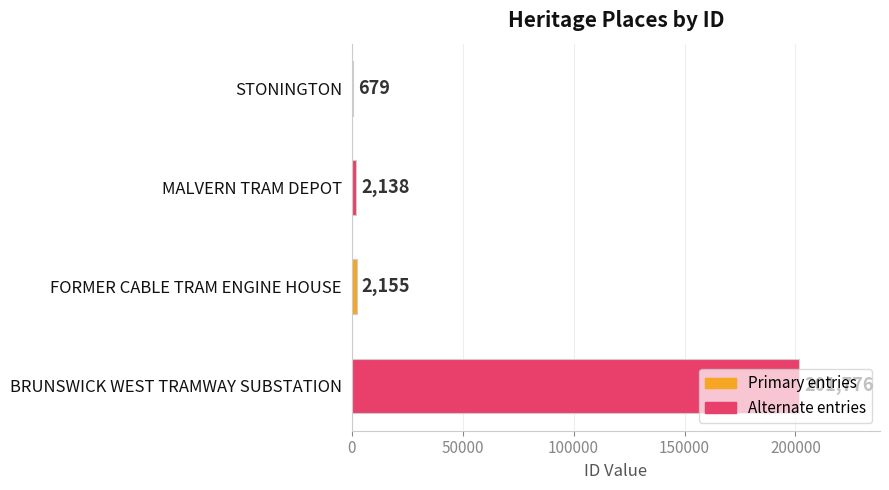

What is the maximum value shown in the chart?

201776